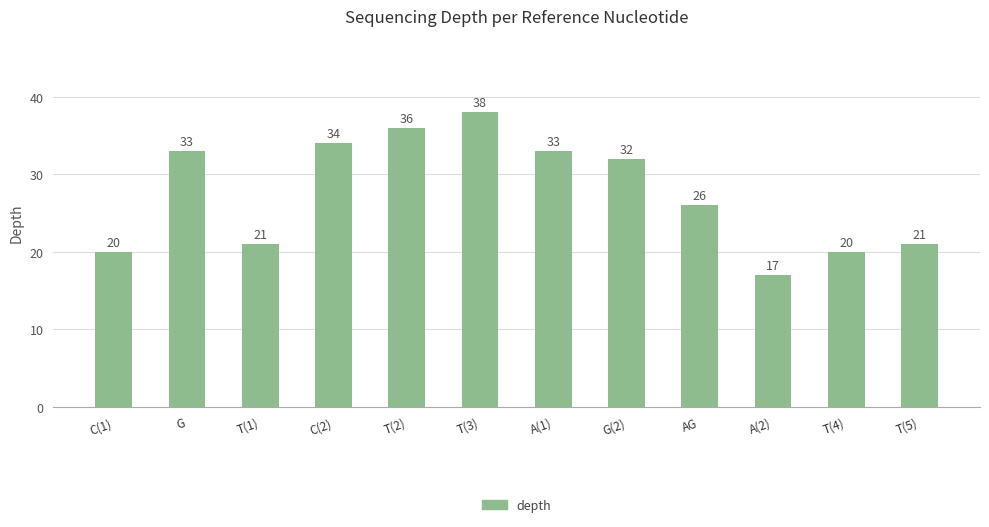

Reading right to left, what are all the values shown in this chart?

21	20	17	26	32	33	38	36	34	21	33	20